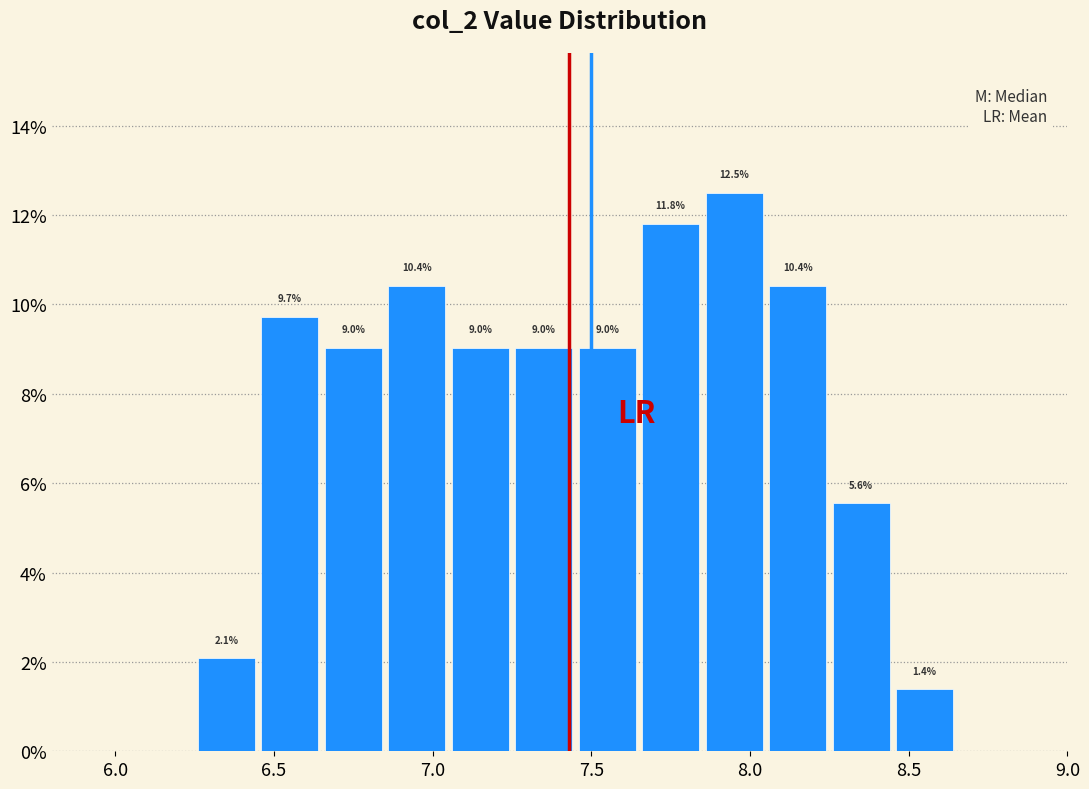

Over which range of the x-axis is the bar tallest?

7.85 to 8.05